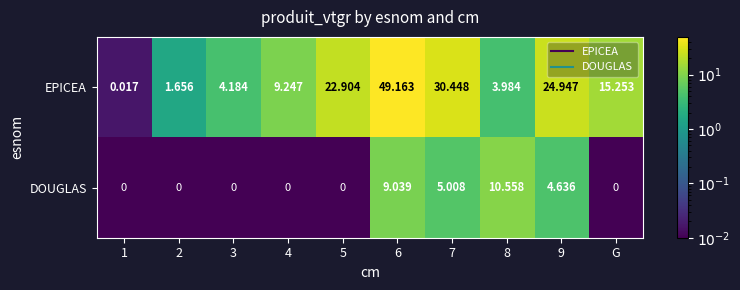

Rank the series by their average value, from highest to lowest.

EPICEA, DOUGLAS